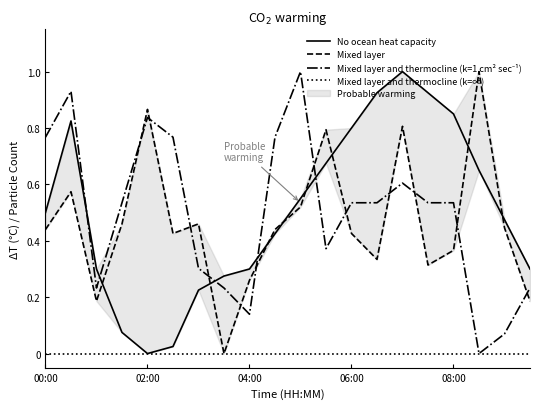

True or false: No ocean heat capacity and Mixed layer and thermocline (k=∞) cross at least once.

False